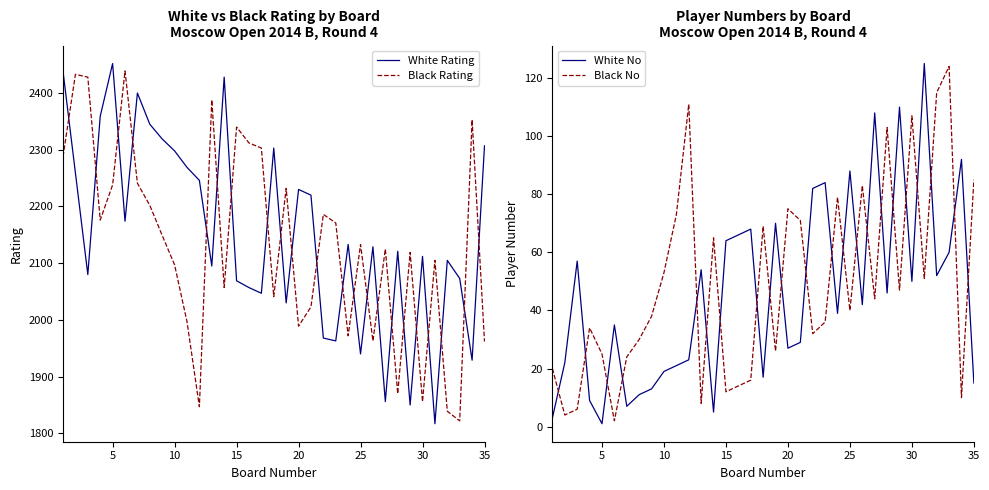

Which series ends up on top after the final intersection of Black Rating and White Rating?

White Rating